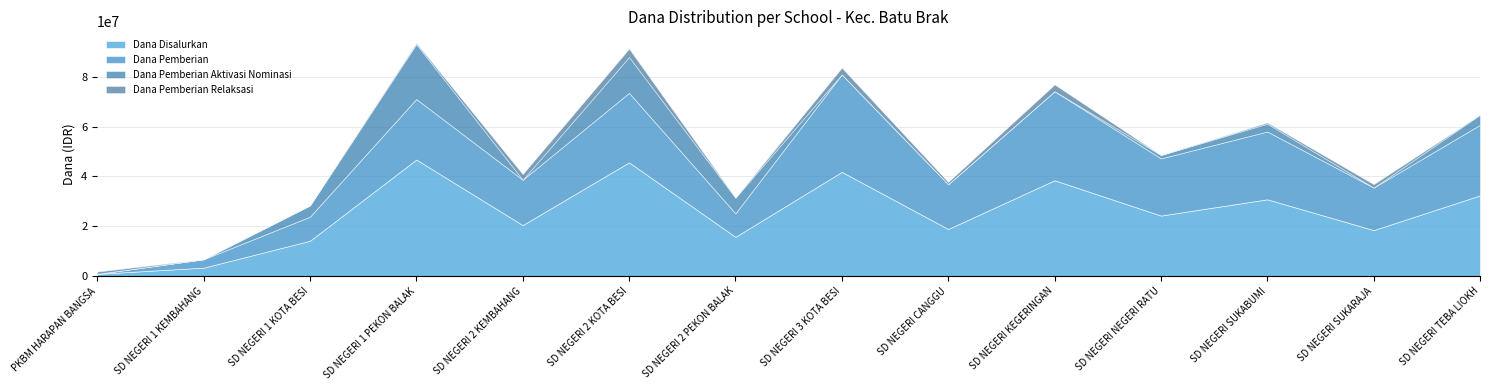

Which series has the widest spread of values?

Dana Disalurkan